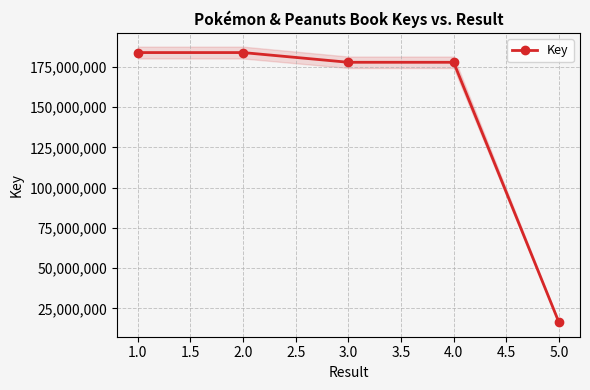

What is the sum of all values?

740114852